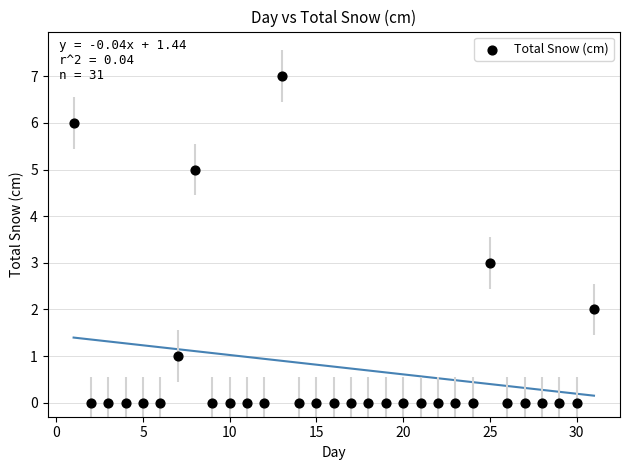

What is the range of X values (max minus min)?

30